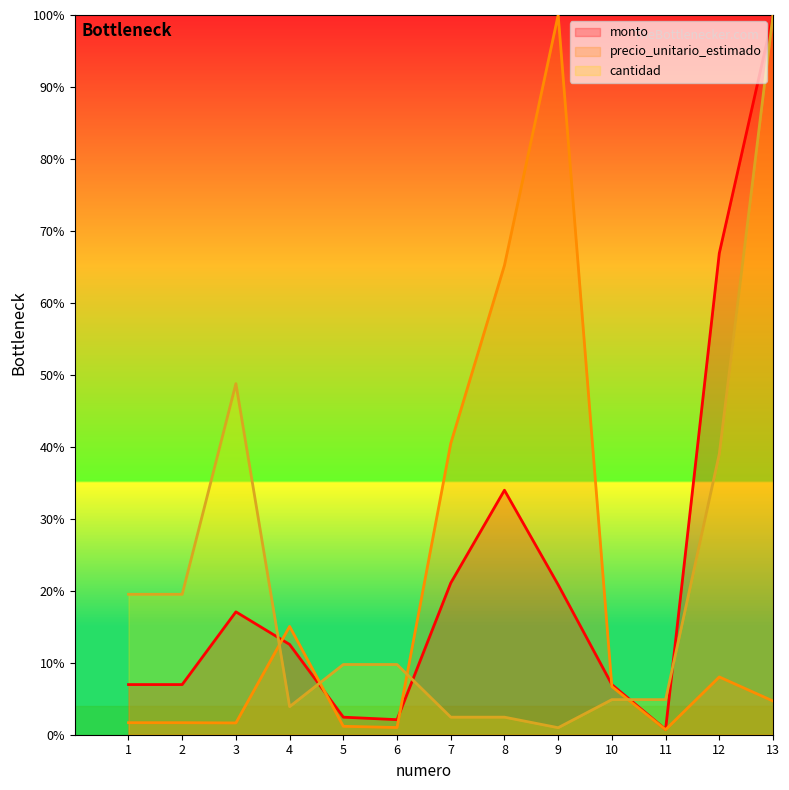

After their last crossing, which series has the higher values: precio_unitario_estimado or monto?

monto